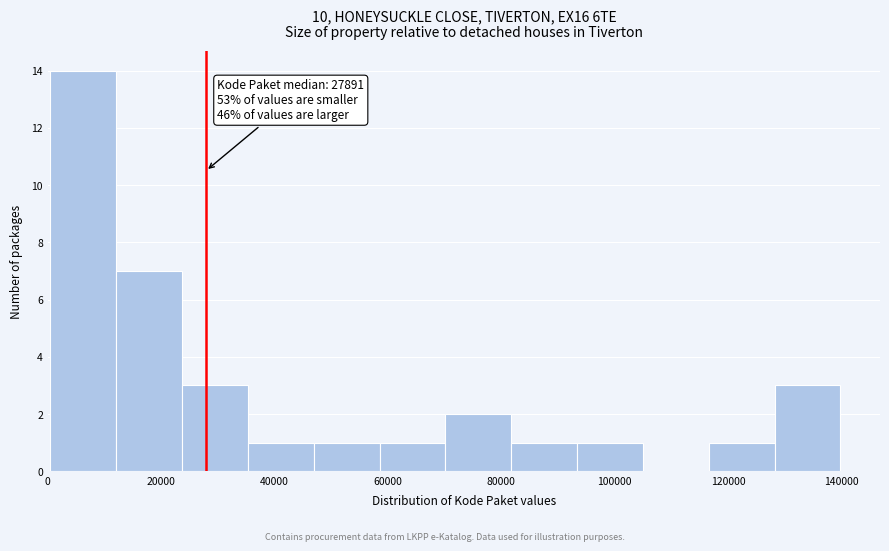

Over which range of the x-axis is the bar tallest?

0 to 12000